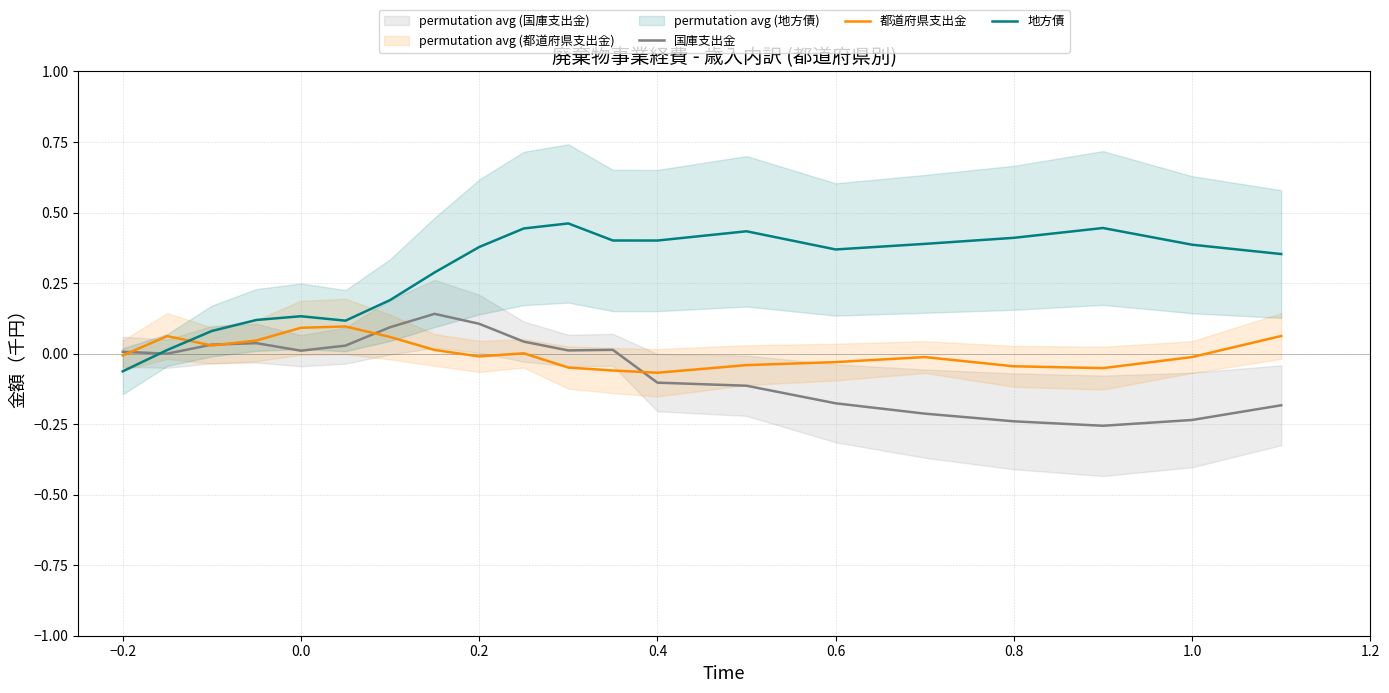

How many lines are shown in the chart?

3